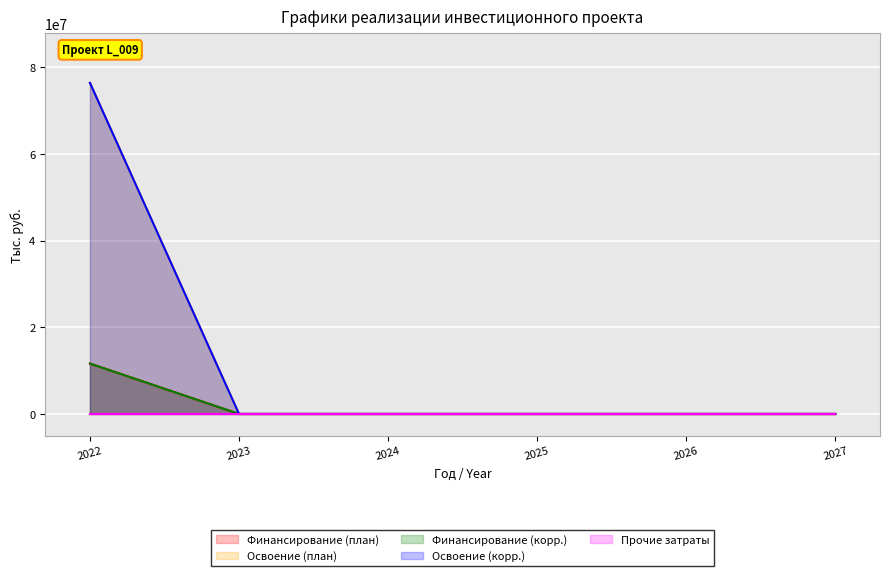

True or false: Освоение (корр.) and Финансирование (корр.) cross at least once.

False